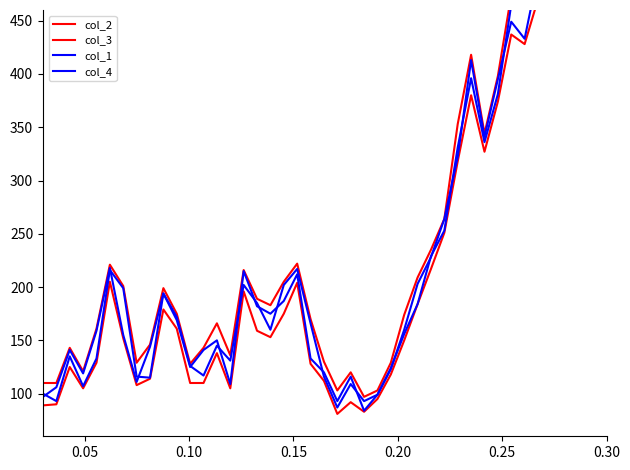

What is the average value of the col_3 series?

202